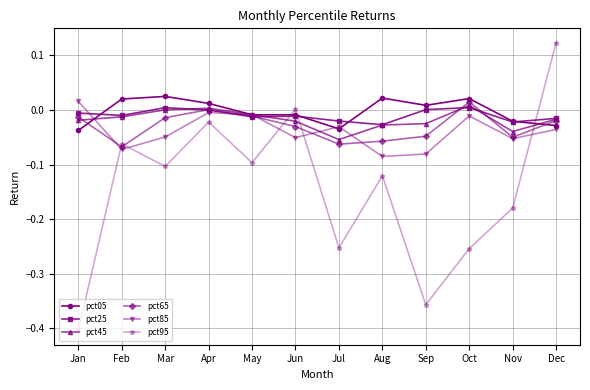

The value of pct65 at Jun is -0.1. True or false?

False